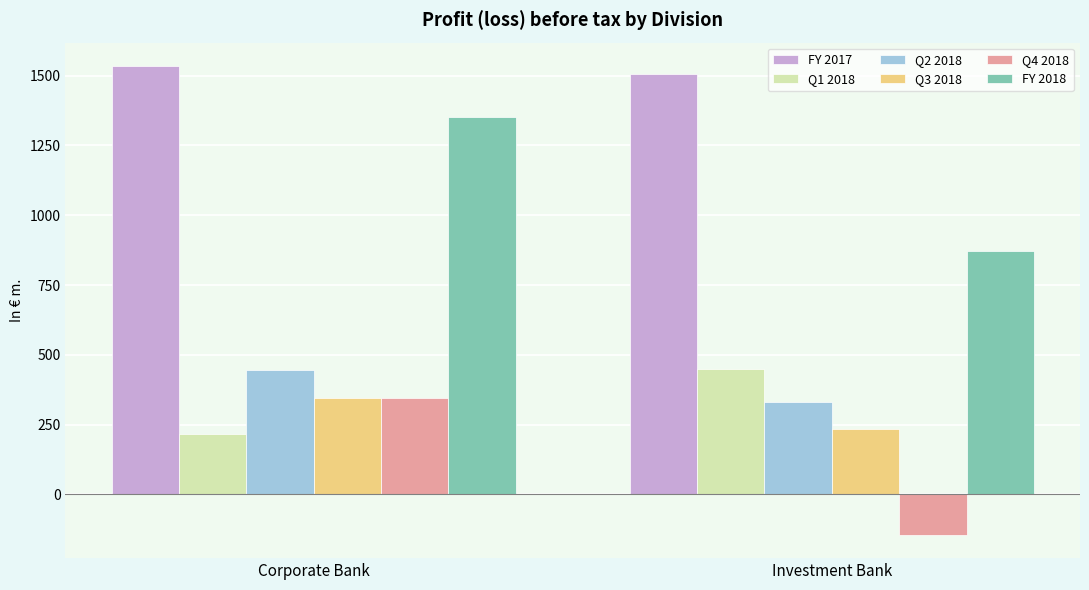

Reading left to right, list all the values displayed in this chart.

FY 2017: Corporate Bank=1534.3	Investment Bank=1504.5
Q1 2018: Corporate Bank=215.5	Investment Bank=449.5
Q2 2018: Corporate Bank=445.0	Investment Bank=332.5
Q3 2018: Corporate Bank=346.6	Investment Bank=233.9
Q4 2018: Corporate Bank=345.8	Investment Bank=-144.2
FY 2018: Corporate Bank=1352.9	Investment Bank=871.7